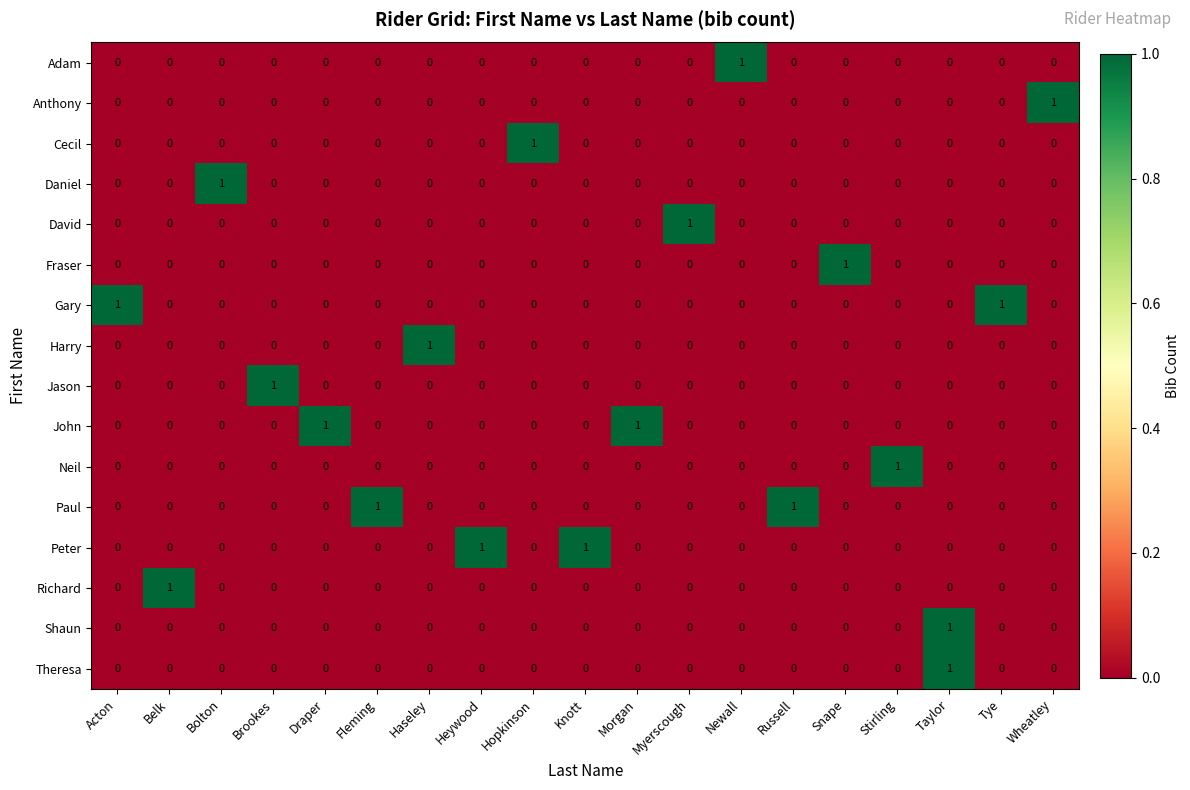

Count the Fraser values in the range 0 to 1.

19